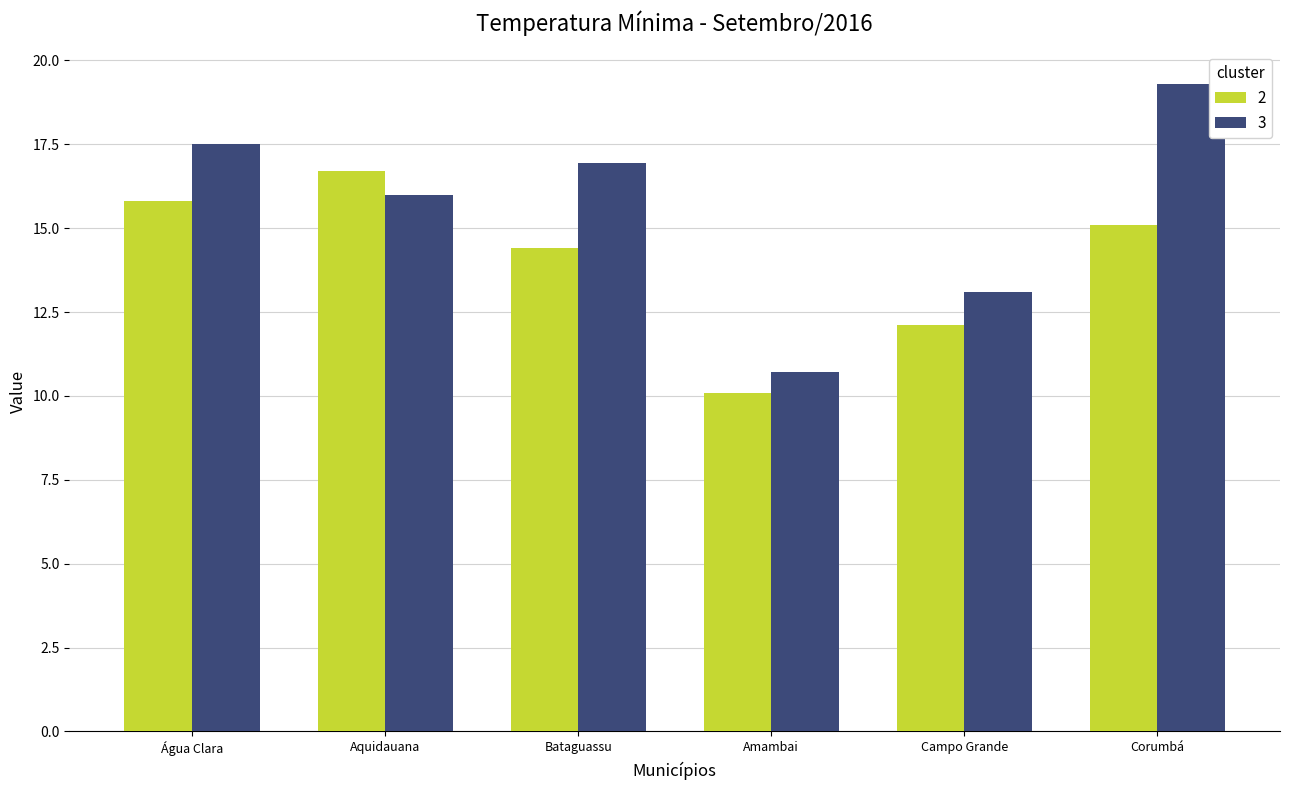

How many groups of bars are there?

6